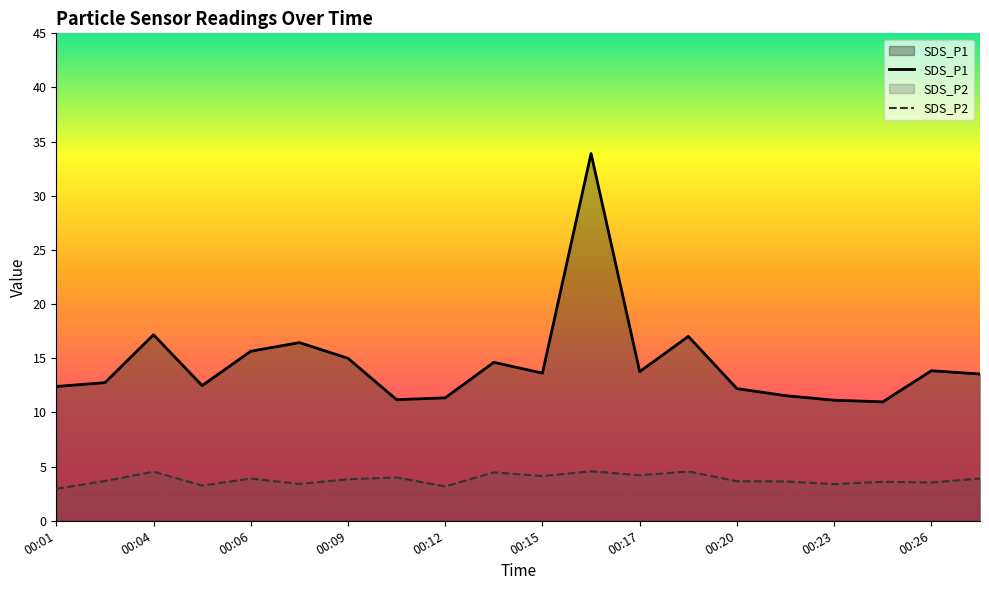

List the series in order of their peak value, highest first.

SDS_P1, SDS_P2